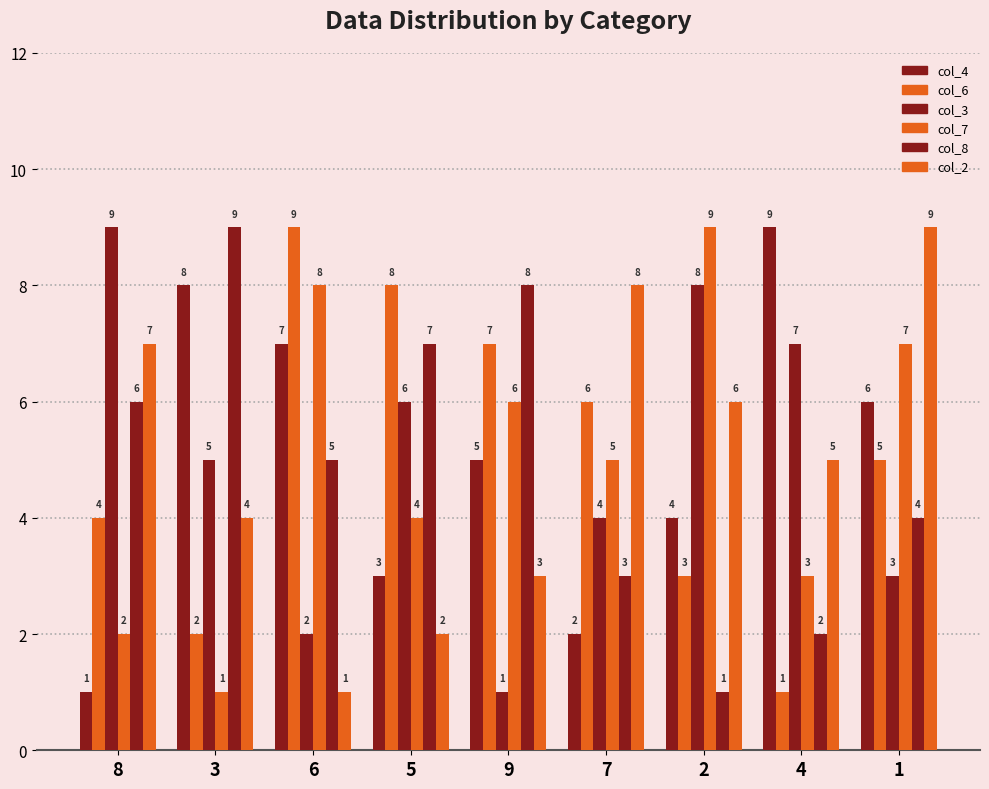

How many values in the col_2 series are below 5?

4